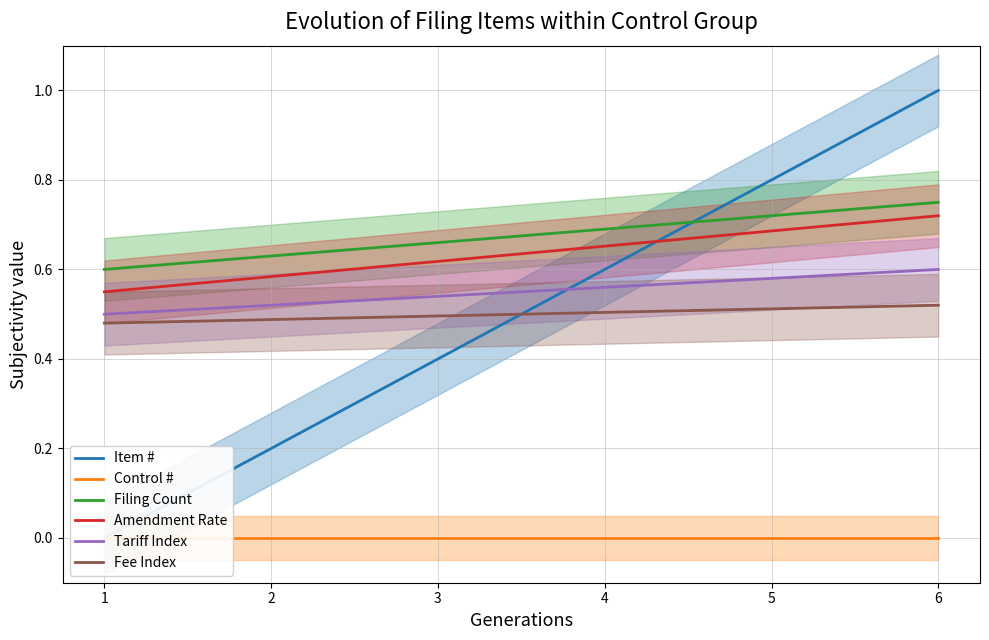

What is the total value across all series at 4?

3.0